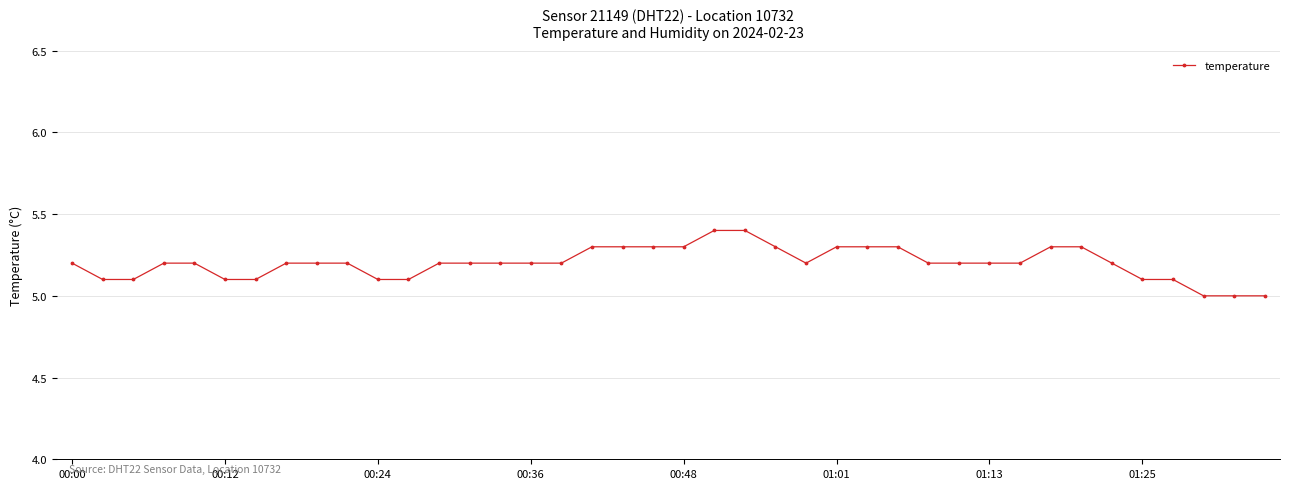

Reading right to left, extract all data points from this chart.

5.0	5.0	5.0	5.1	5.1	5.2	5.3	5.3	5.2	5.2	5.2	5.2	5.3	5.3	5.3	5.2	5.3	5.4	5.4	5.3	5.3	5.3	5.3	5.2	5.2	5.2	5.2	5.2	5.1	5.1	5.2	5.2	5.2	5.1	5.1	5.2	5.2	5.1	5.1	5.2